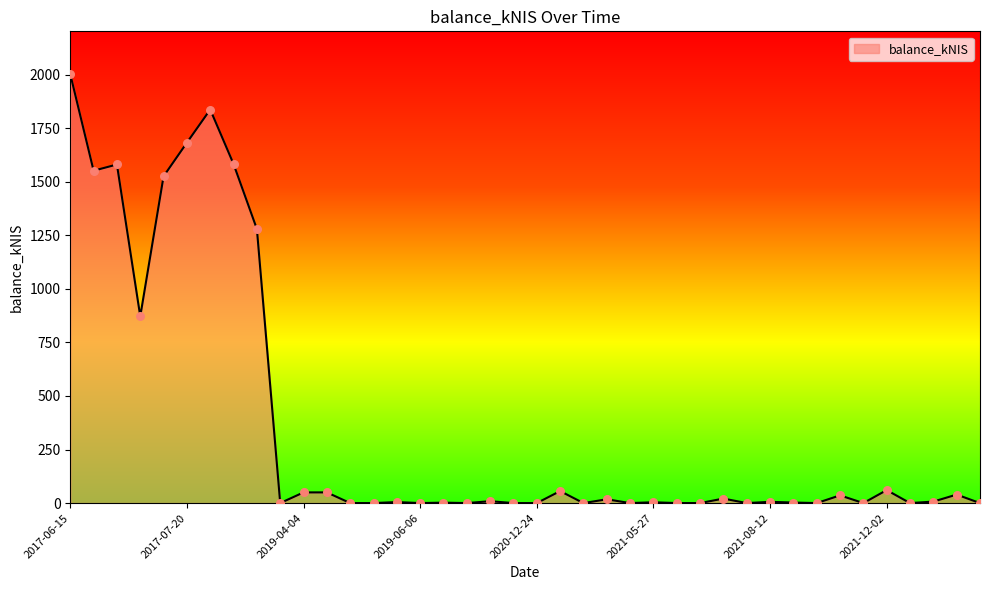

What is the maximum value shown in the chart?

2001.5